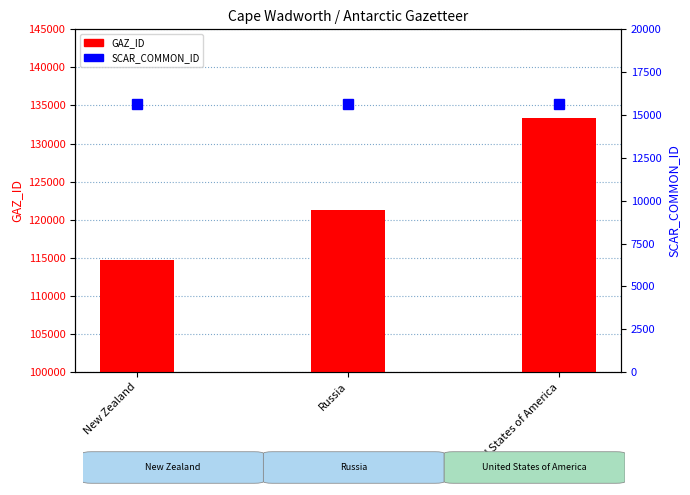

Which series has the widest spread of values?

GAZ_ID